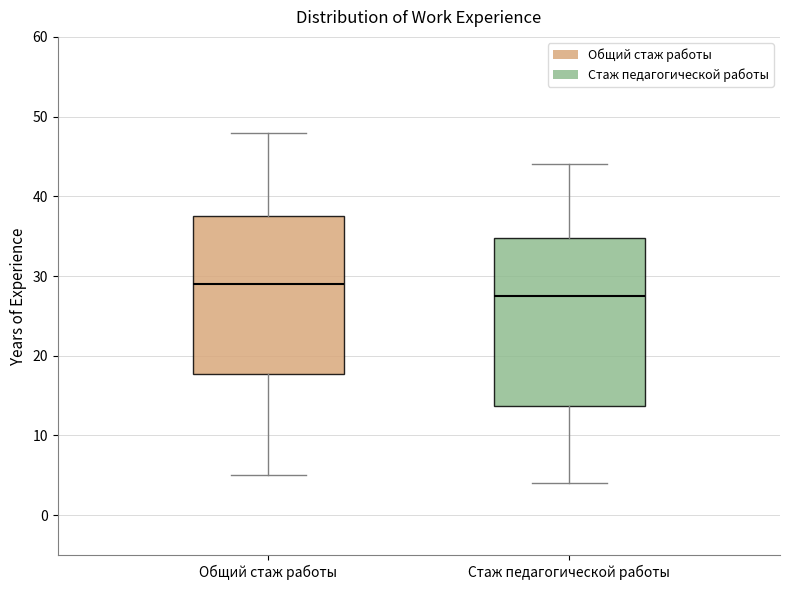

Which box's median line is the lowest?

Стаж педагогической работы